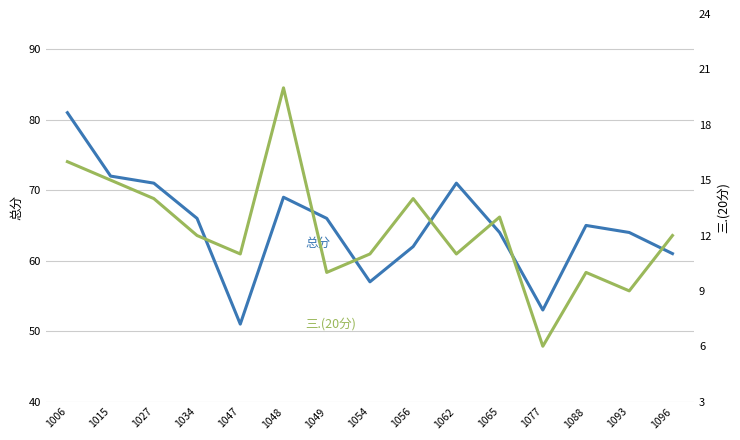

Read the 总分 value at 1015.

72